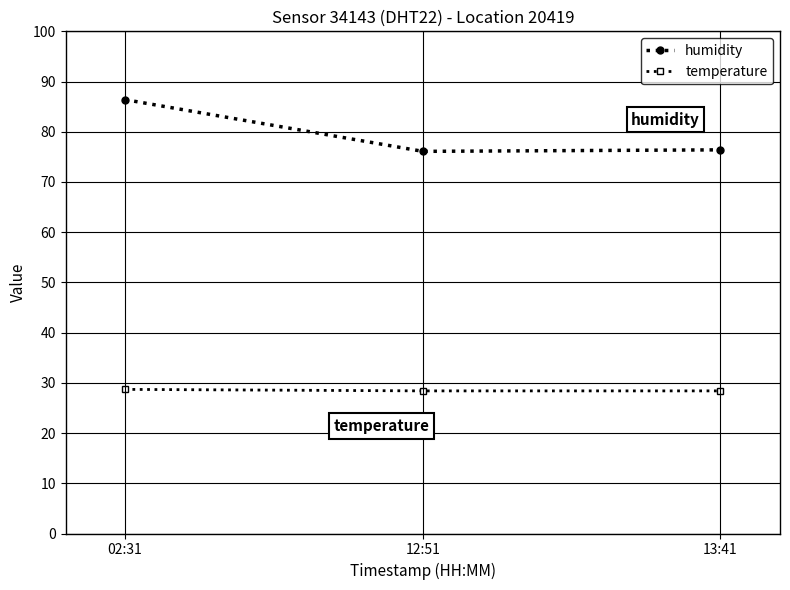

Between 02:31 and 12:51, which series saw the biggest shift?

humidity